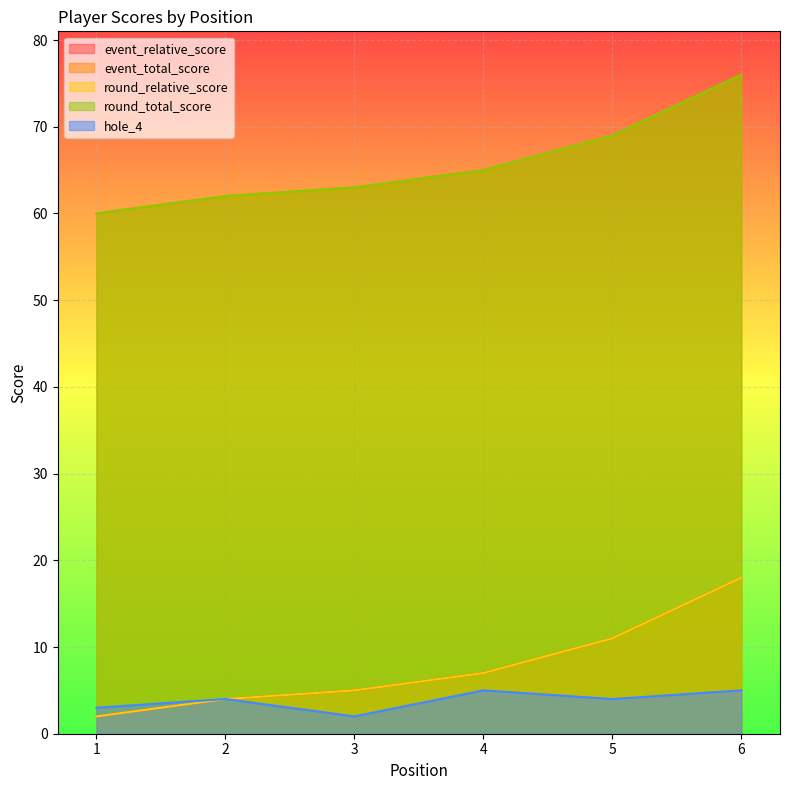

True or false: round_relative_score and round_total_score intersect in this chart.

False